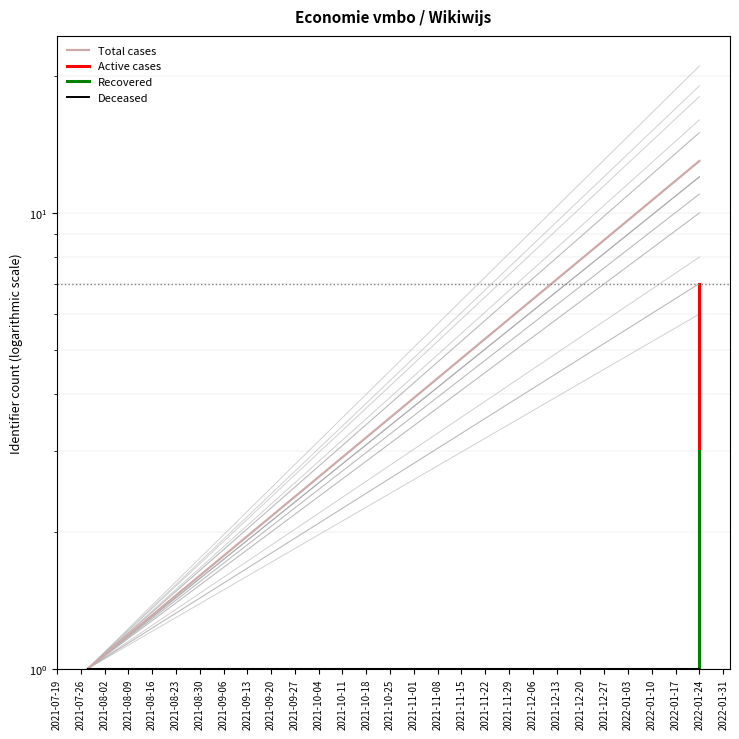

What are all the series names shown in the legend?

Total cases, Active cases, Recovered, Deceased